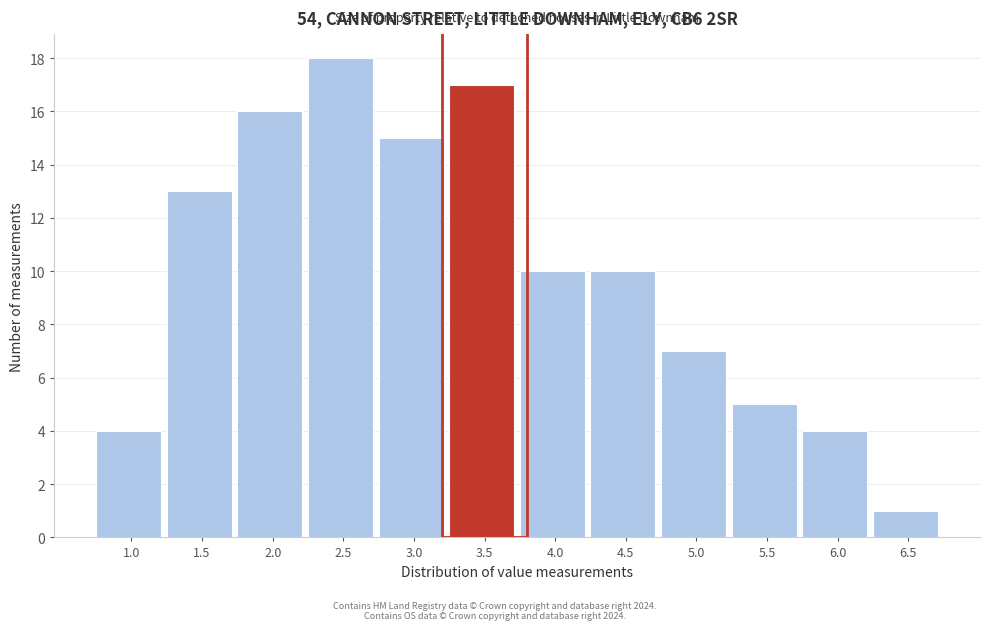

Reading left to right, extract all data points from this chart.

4	13	16	18	15	17	10	10	7	5	4	1